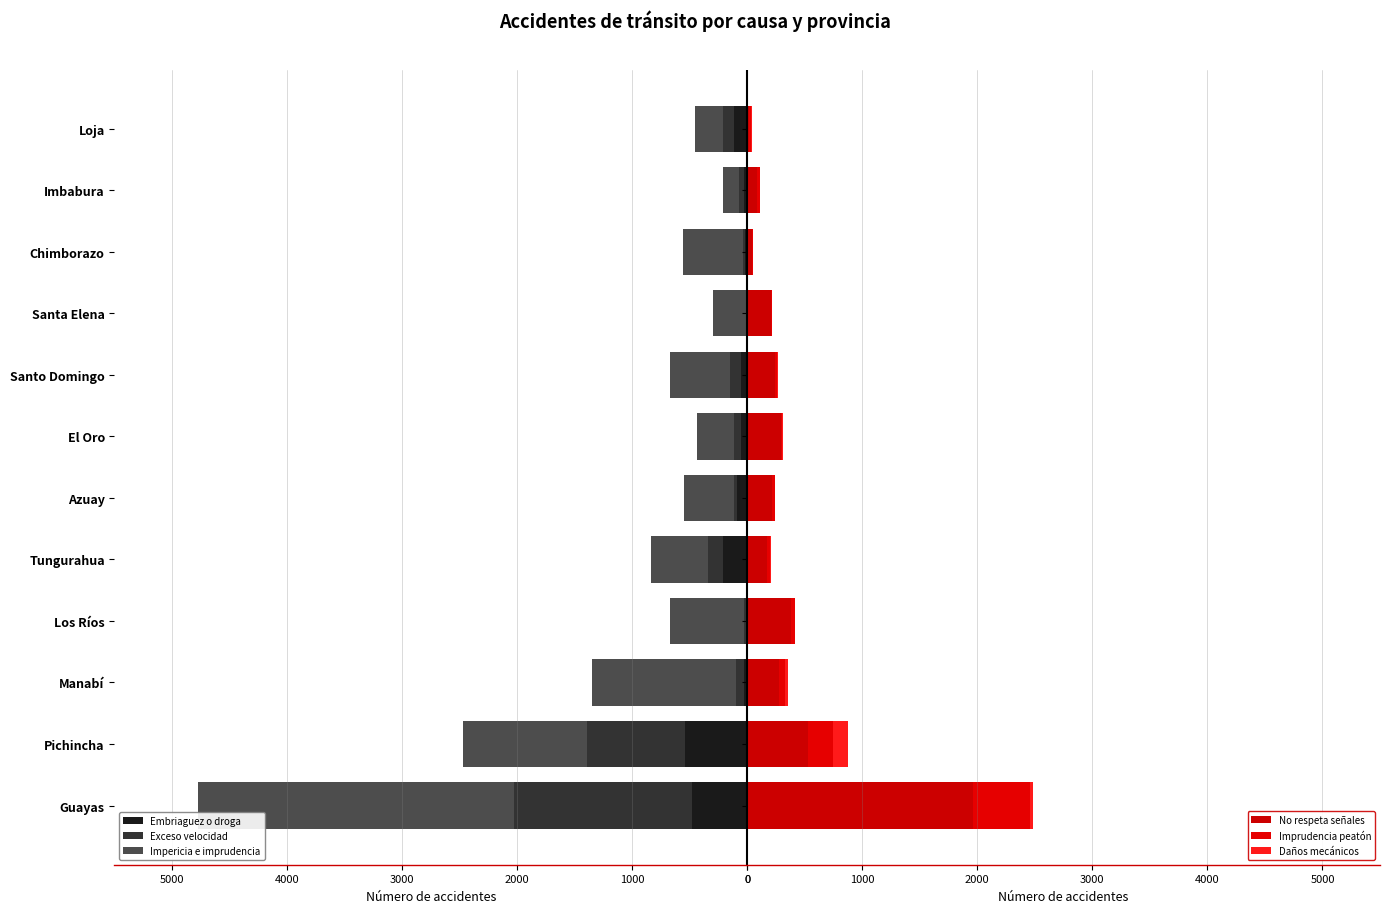

What is the sum of all Embriaguez o droga values?

1639